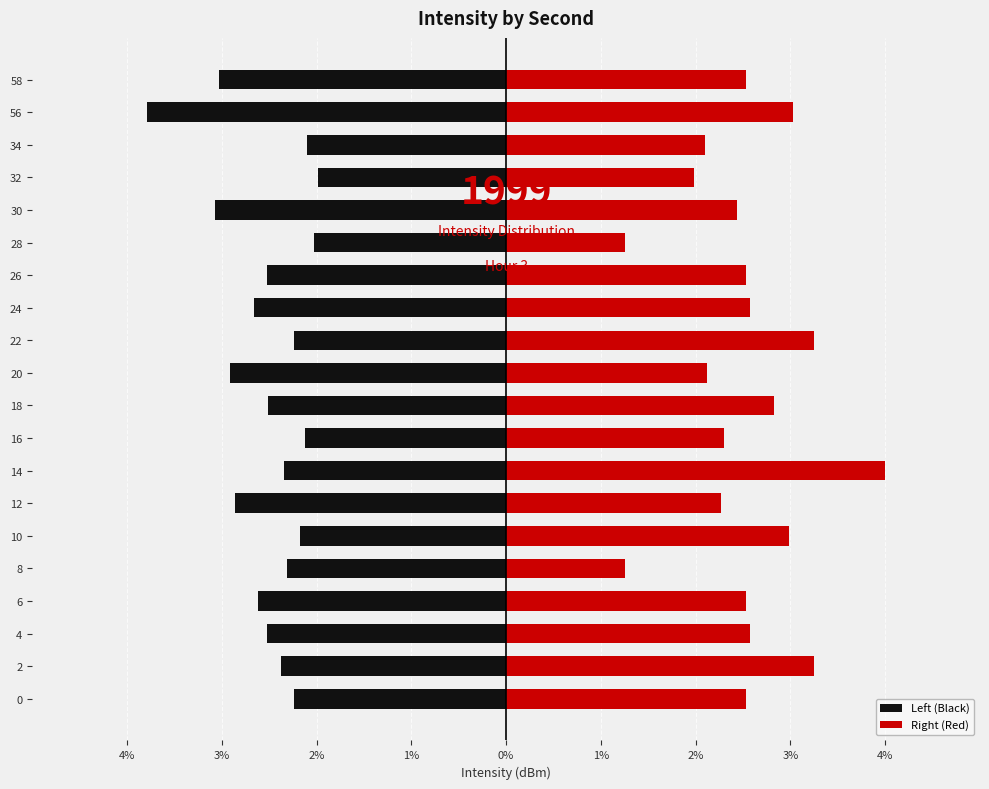

Which series has the widest spread of values?

Right (Red)